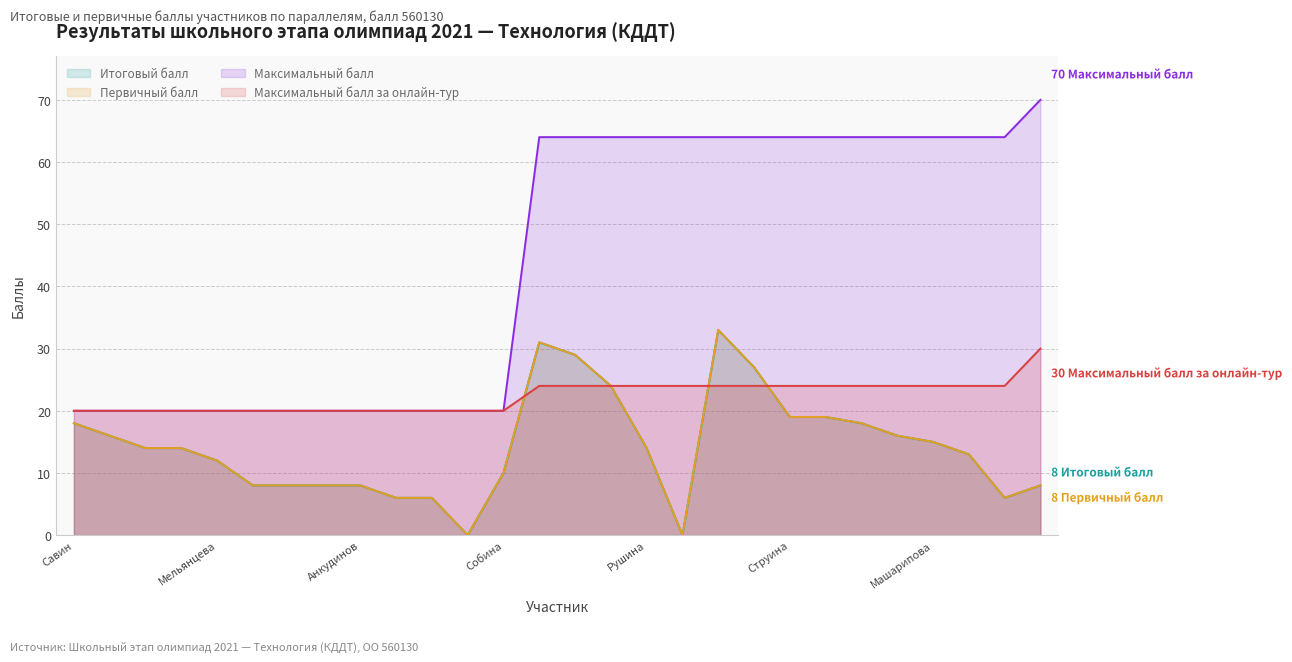

What are all the series names shown in the legend?

Итоговый балл, Первичный балл, Максимальный балл, Максимальный балл за онлайн-тур